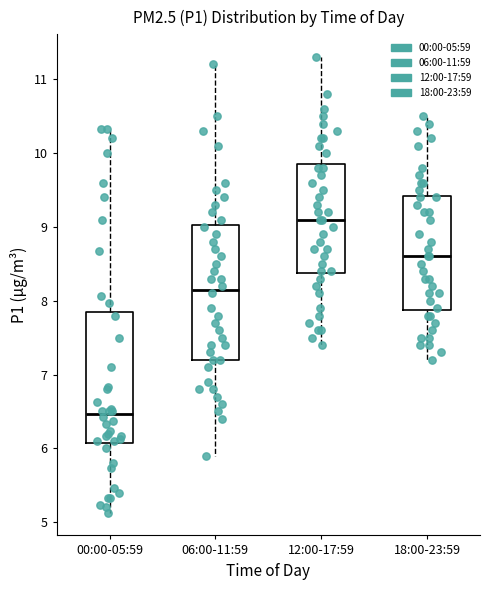

Which box's median line is the highest?

12:00-17:59